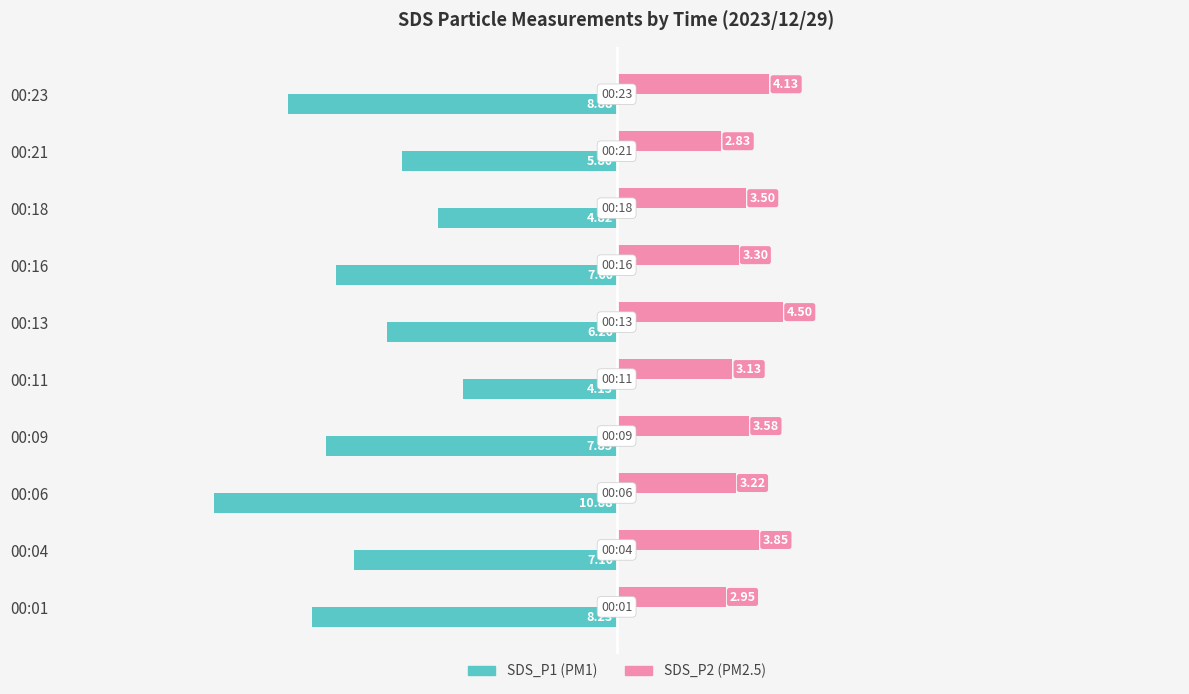

At which category is the sum across all series the highest?

00:11